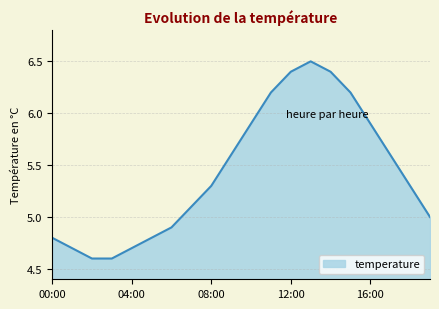

What is the minimum value shown in the chart?

4.6